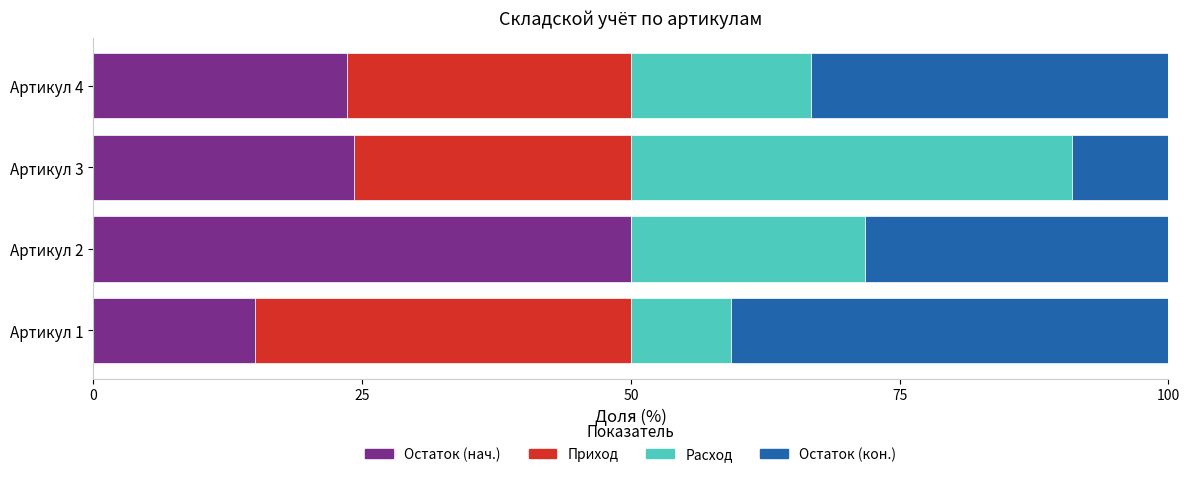

What is the total value across all series at Артикул 1?

100.0